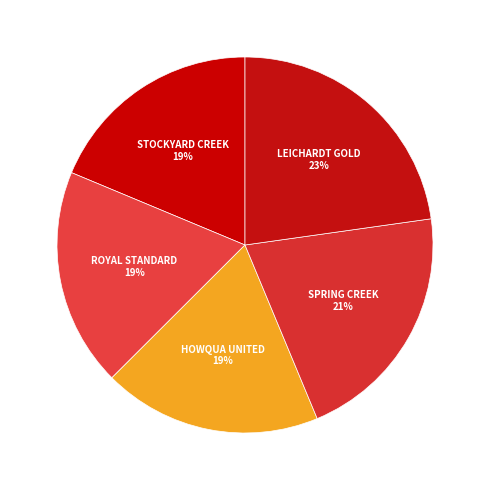

Is there a majority slice in this chart?

No